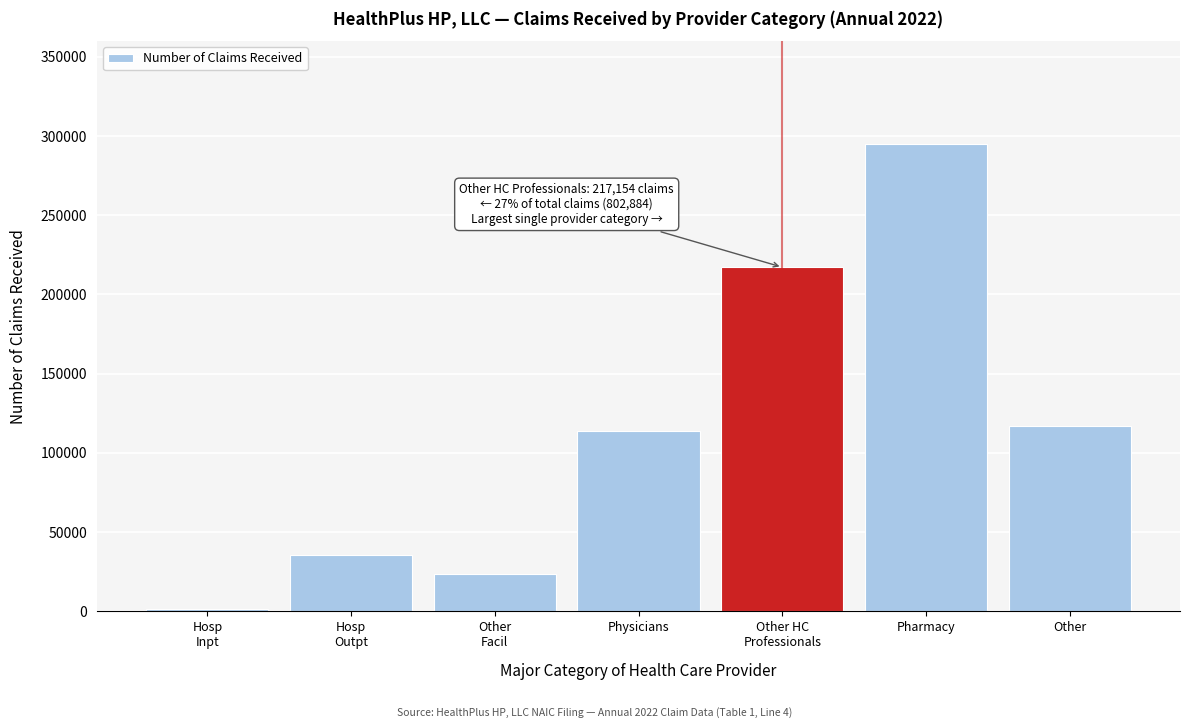

Reading left to right, transcribe all the data shown in this chart.

1357	35297	23307	114029	217154	294973	116767